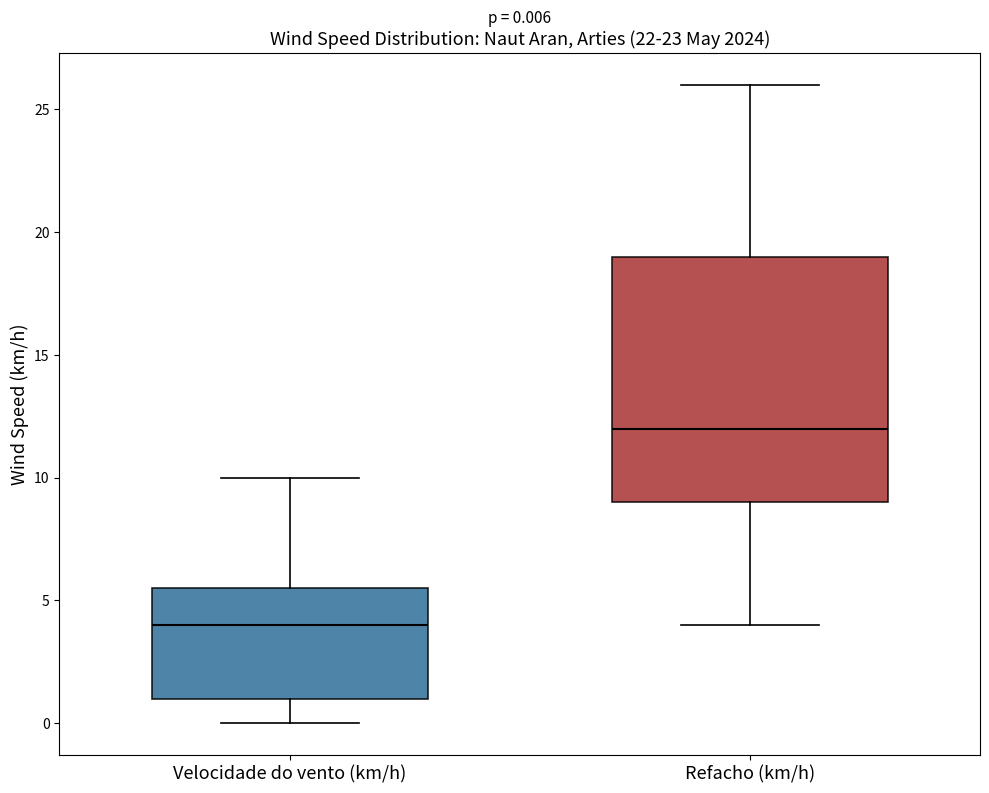

Comparing the boxes themselves (not the whiskers), which one is the tallest?

Refacho (km/h)